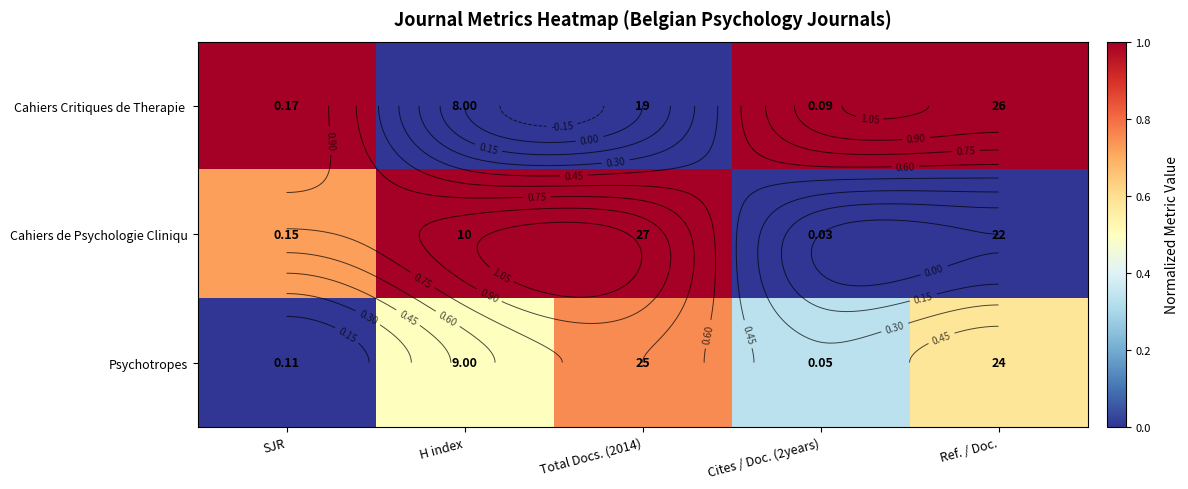

True or false: Cahiers de Psychologie Cliniqu has a value of 0.7 at H index.

False